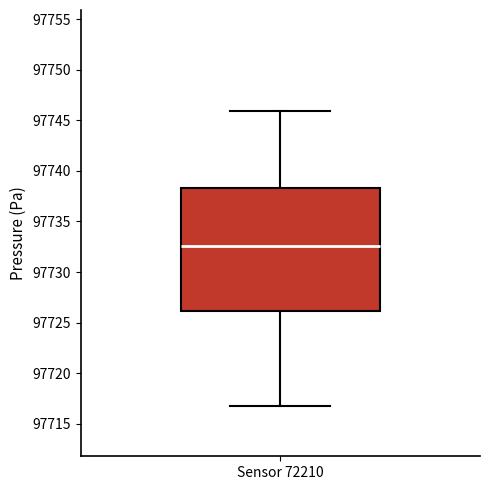

Transcribe this box plot: give where the median line is, the range the box spans, and where the two whiskers end, as read against the y-axis. The values are not printed on the chart, so give them approximately, as read against the axis.

median 97732.5, box 97726.0 to 97738.5, whiskers 97717.0 to 97746.0